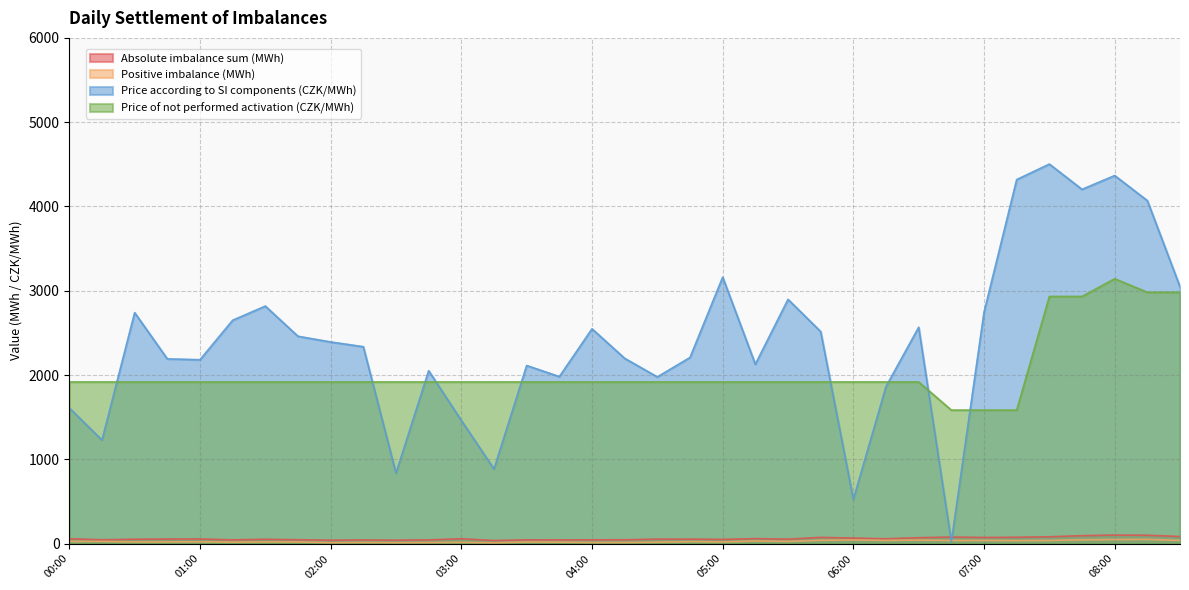

What is the minimum value for Price of not performed activation (CZK/MWh)?

1583.7